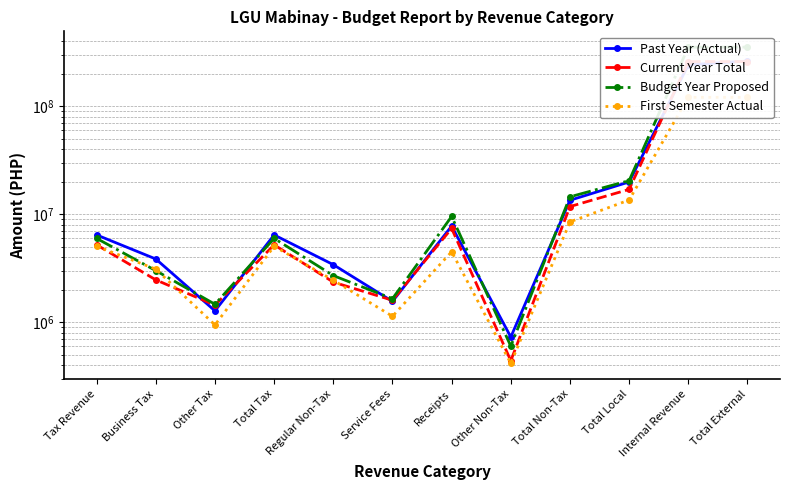

What is the label of the 12th point from the left?

Total External